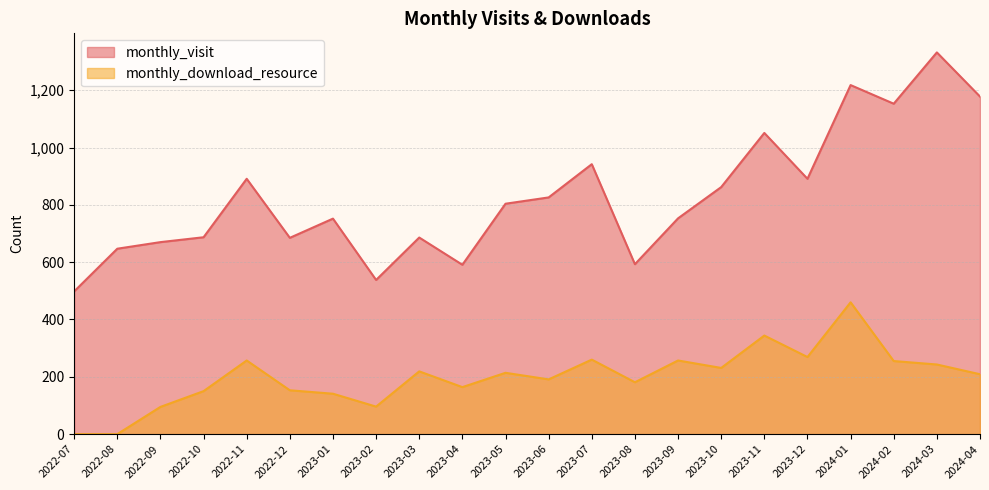

What is the sum of the monthly_visit values at 2022-09 and 2023-12?

1561